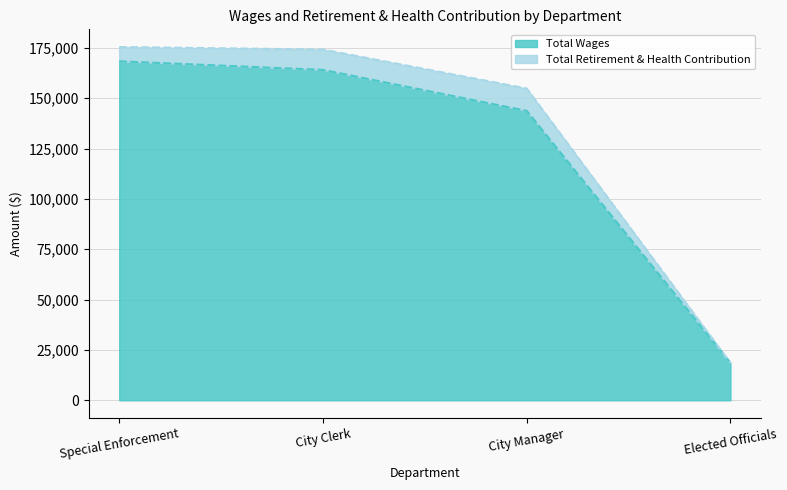

Which label corresponds to the largest value in the chart?

Special Enforcement